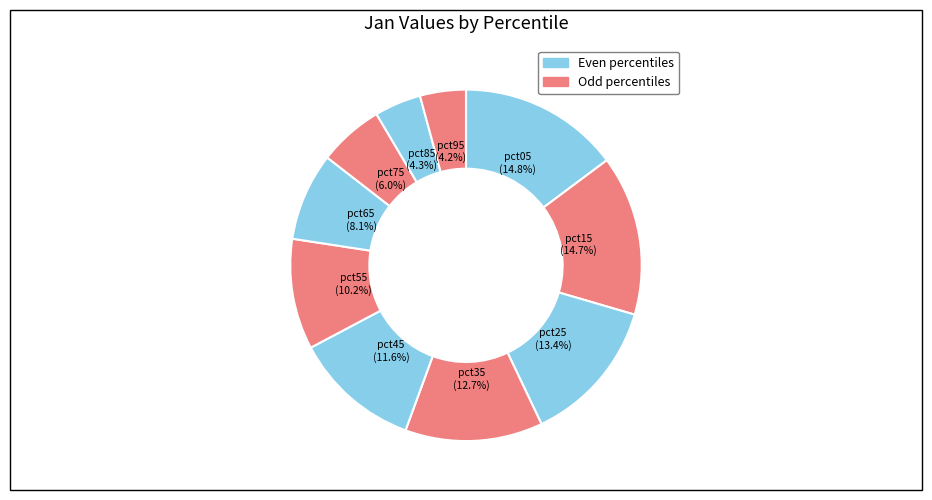

To the nearest percent, what is the average slice percentage?

10%